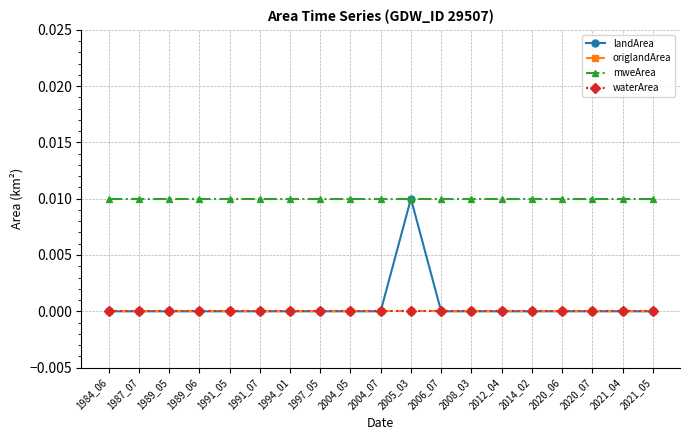

Does the chart have visible grid lines?

Yes